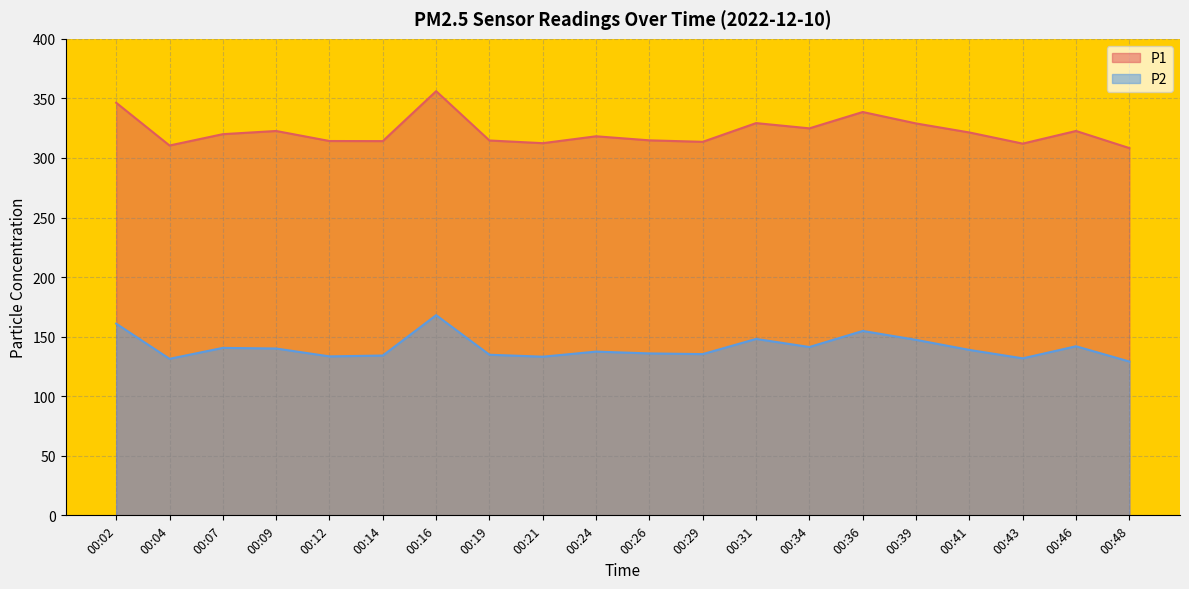

How many lines are shown in the chart?

2